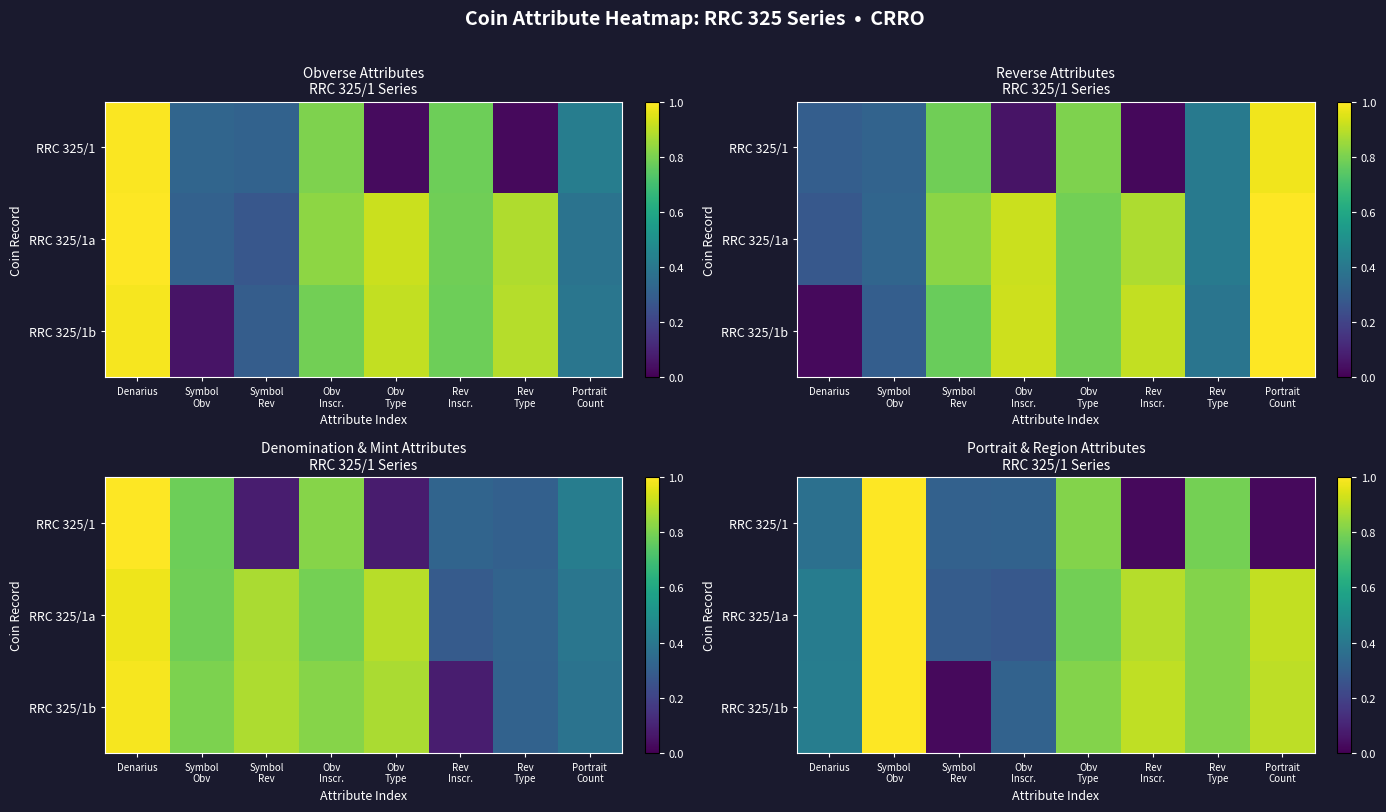

Which label corresponds to the largest value in the chart?

Symbol
Obv